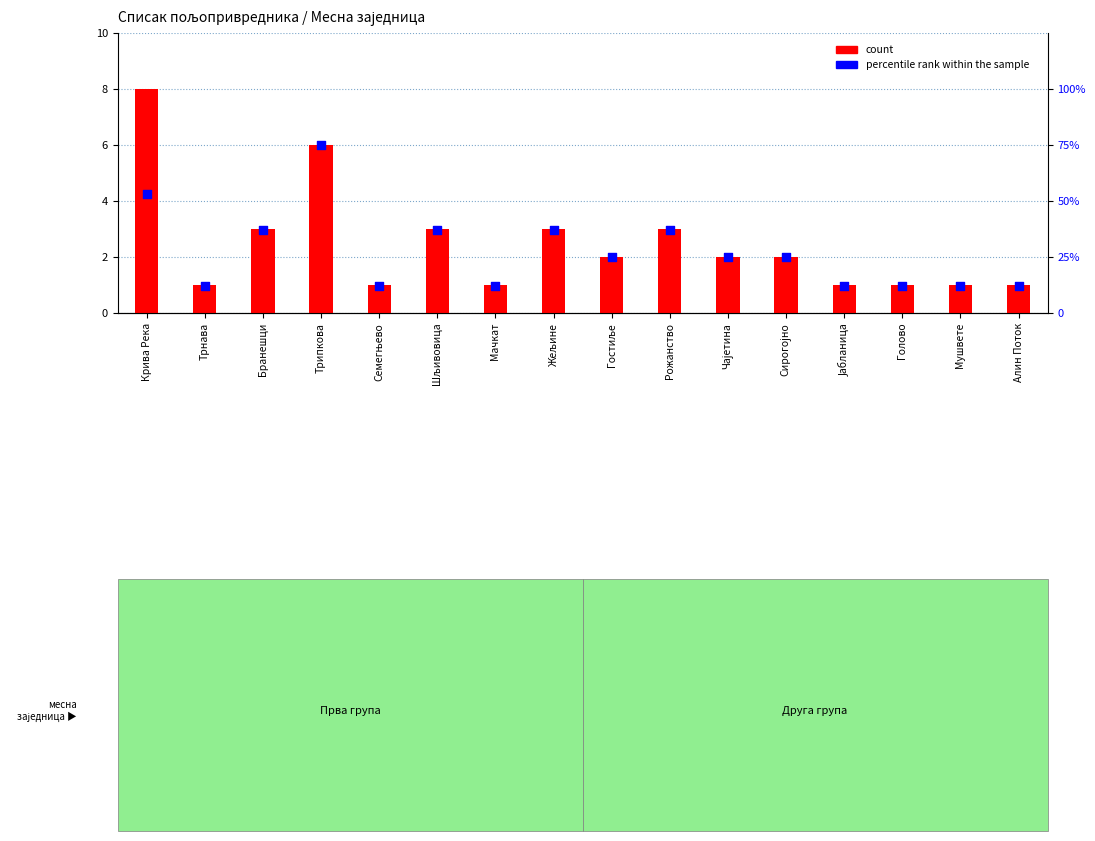

Which series reaches the maximum Y coordinate?

percentile rank within the sample